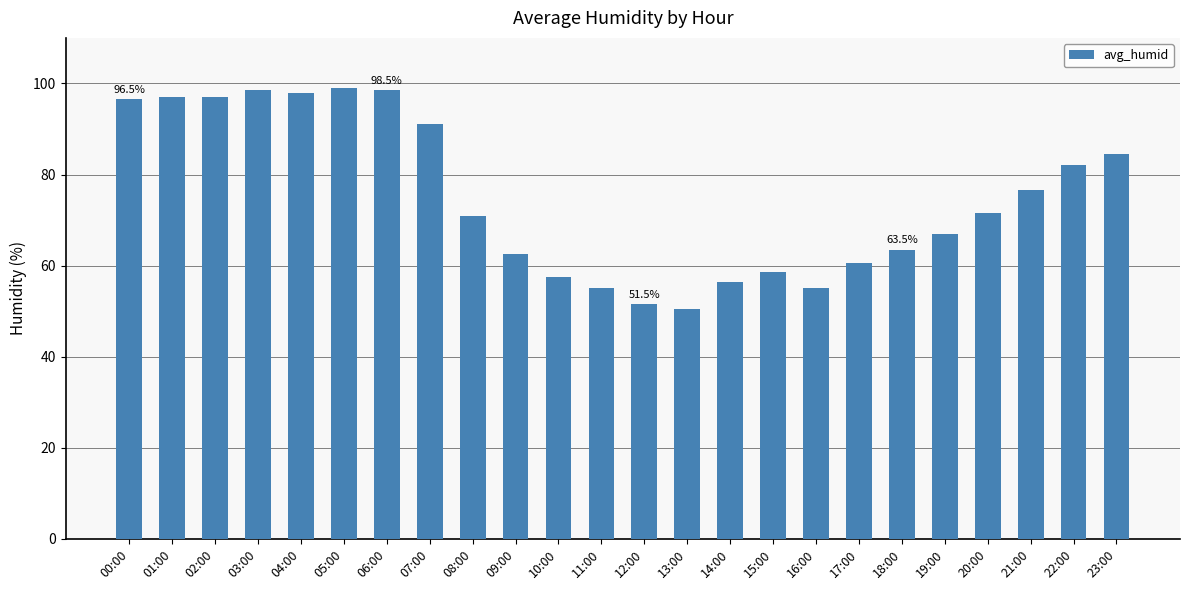

The value at 20:00 is 71.5. True or false?

True